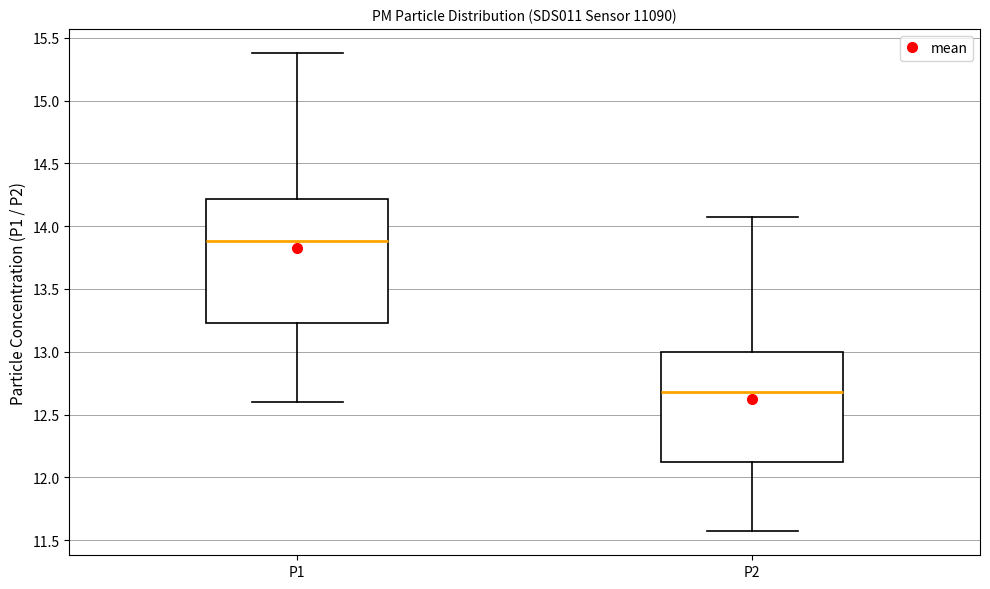

Where is the lower edge of the box for P1 on the y-axis? The values are not printed on the chart, so give them approximately, as read against the axis.

13.25